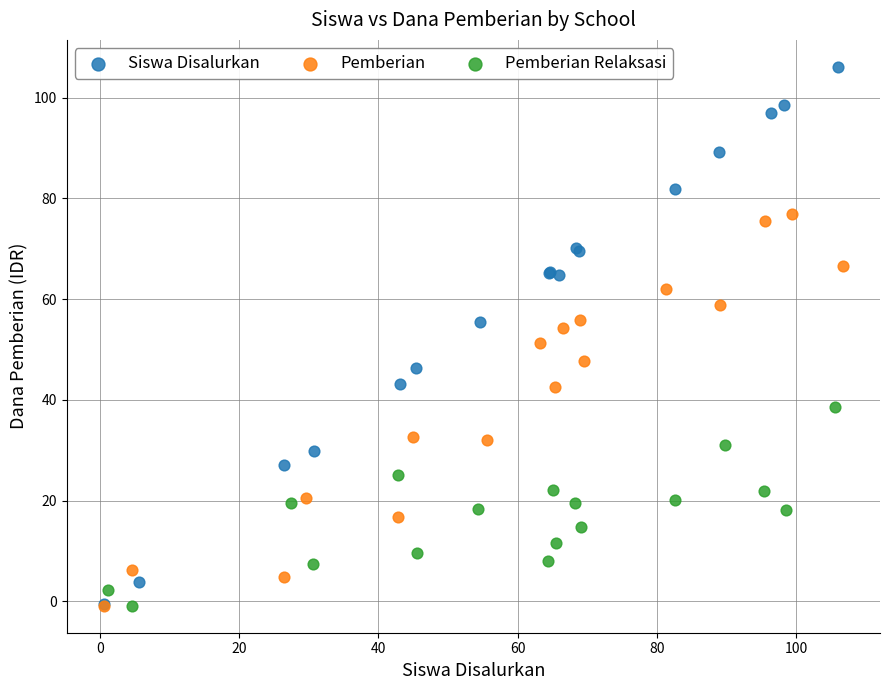

What are all the series names shown in the legend?

Siswa Disalurkan, Pemberian, Pemberian Relaksasi